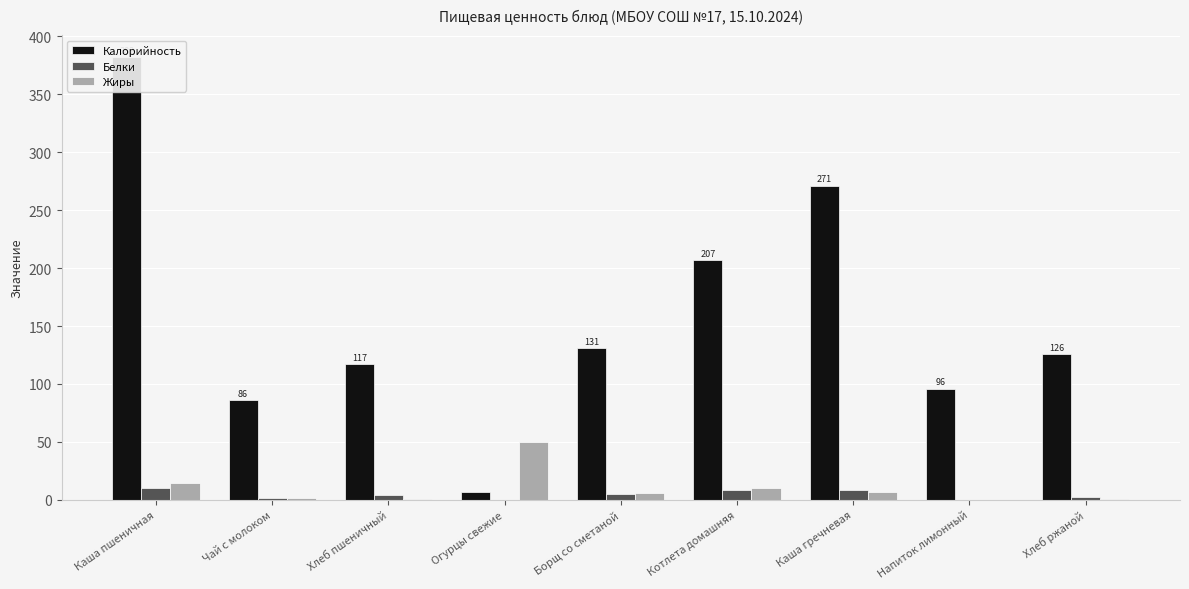

The value of Белки at Борщ со сметаной is 5.1. True or false?

True